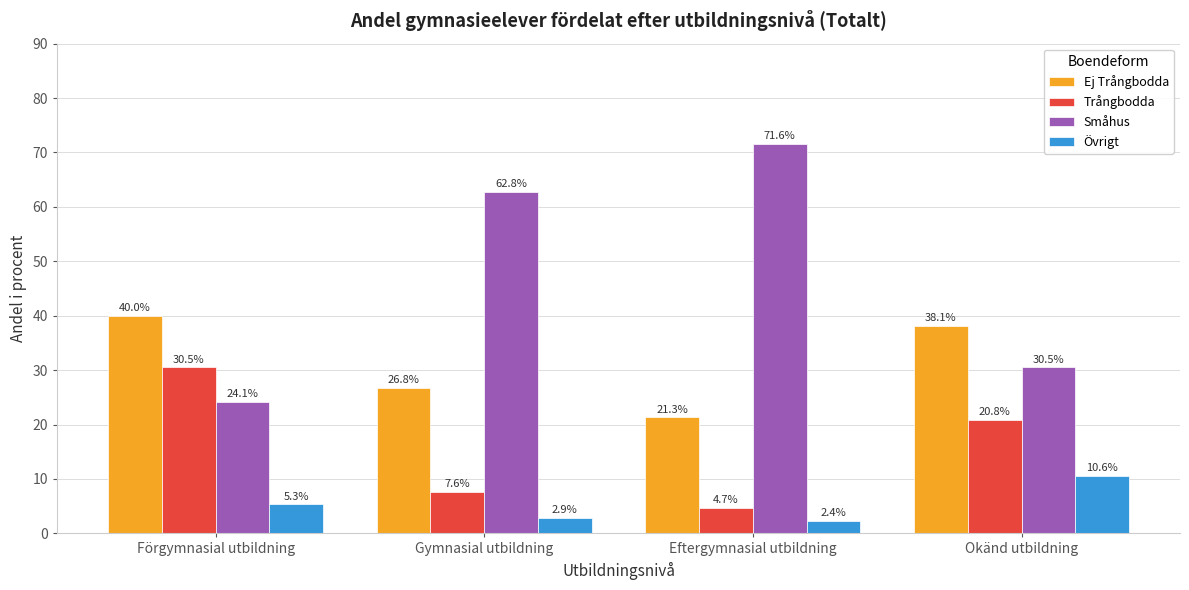

At which label does Småhus reach its minimum?

Förgymnasial utbildning